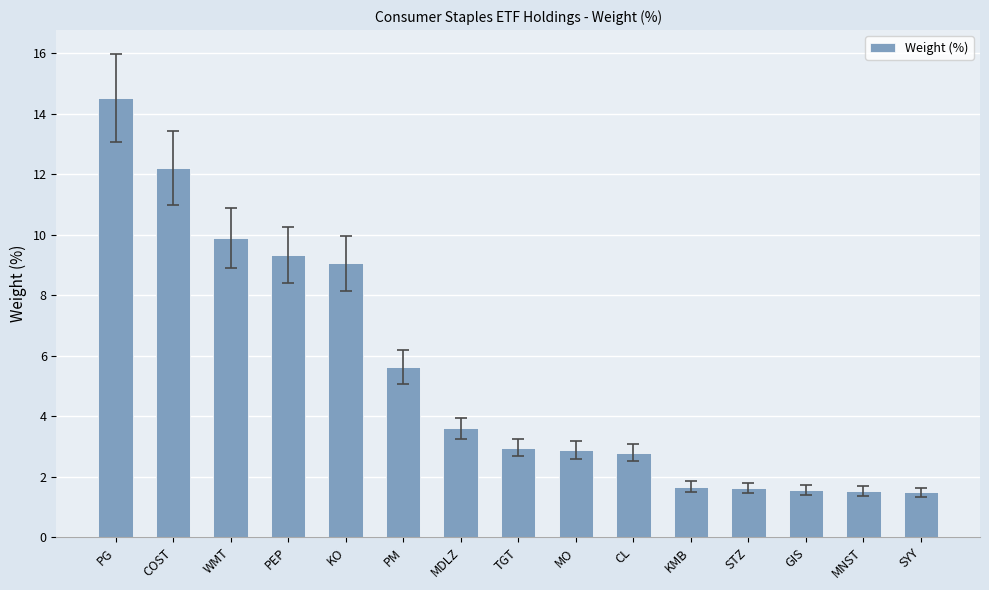

What is the sum of all values?

80.6